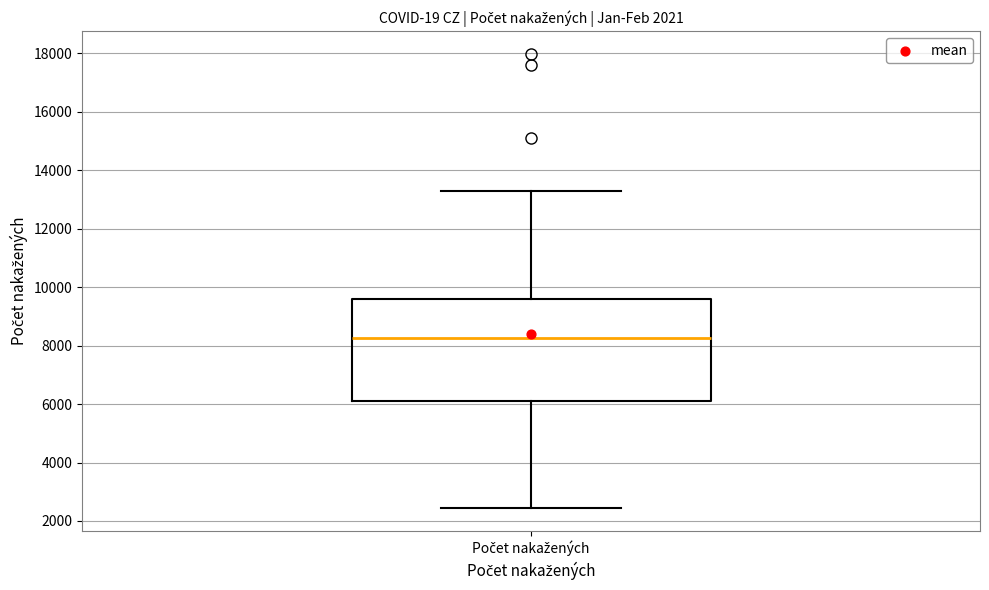

Where does the upper whisker of the box for Počet nakažených end on the y-axis? The values are not printed on the chart, so give them approximately, as read against the axis.

13200